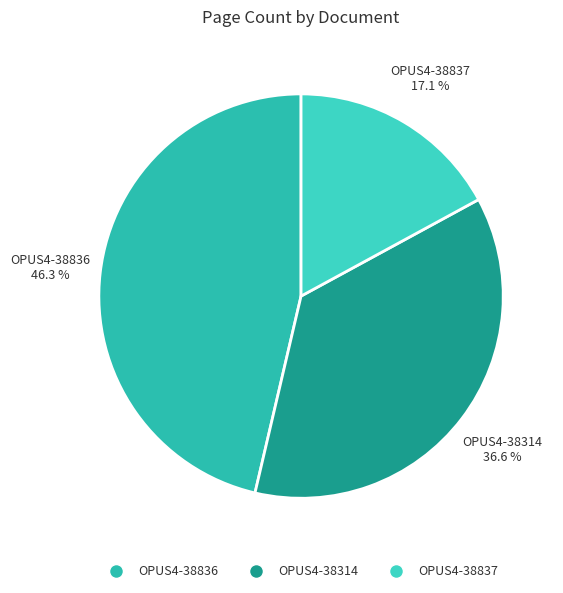

Approximately how many times larger is the value at OPUS4-38314 compared to OPUS4-38836?

0.8